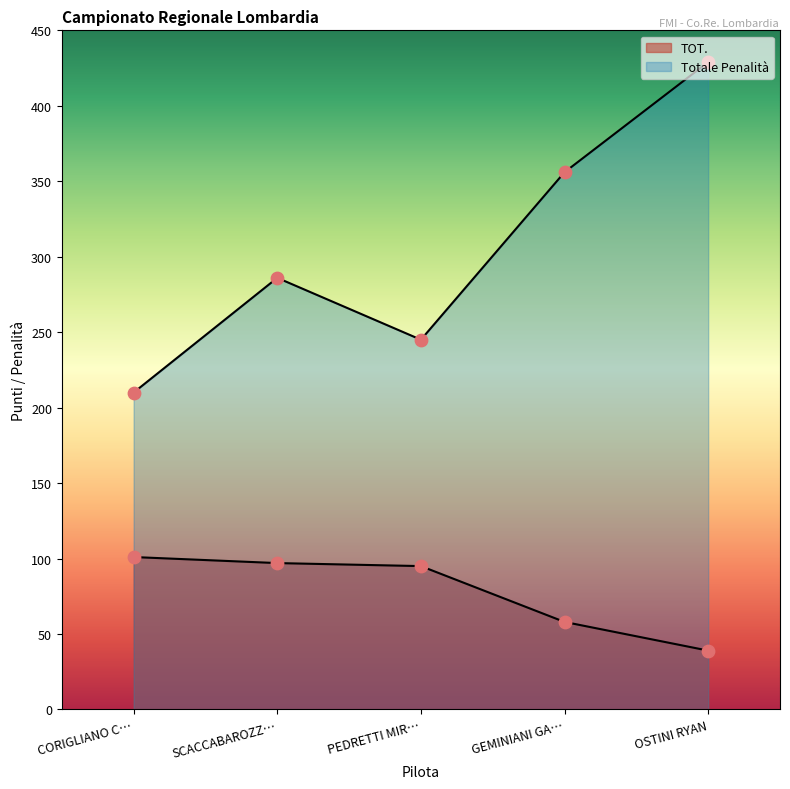

At how many categories does at least one series exceed 250?

3